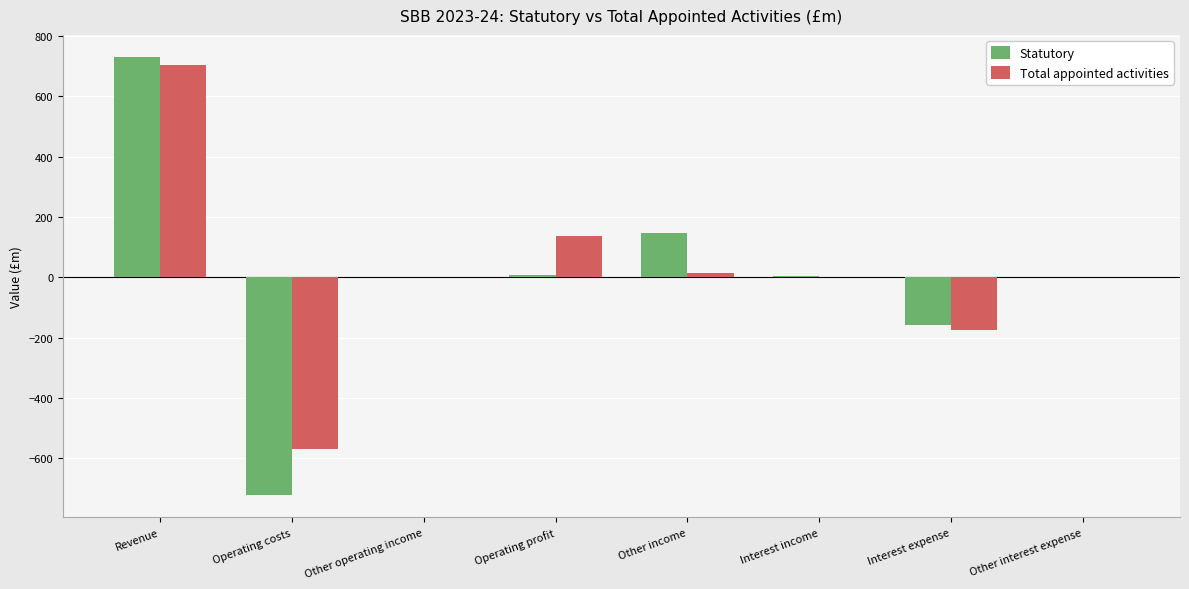

What is the approximate value of Statutory at Operating costs?

-722.4